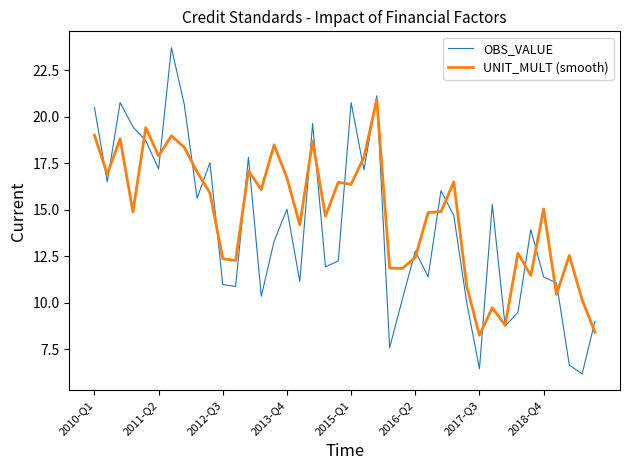

Which series has the widest spread of values?

OBS_VALUE